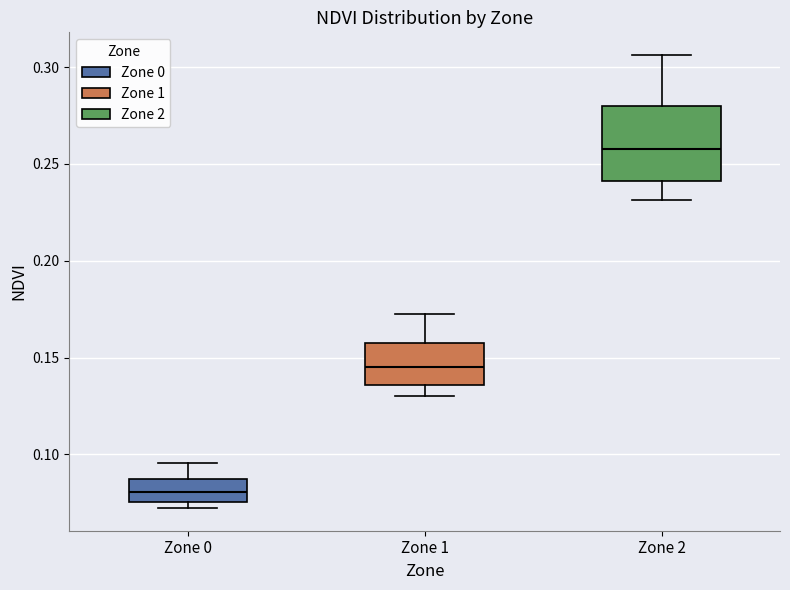

Which box's median line is the lowest?

Zone 0